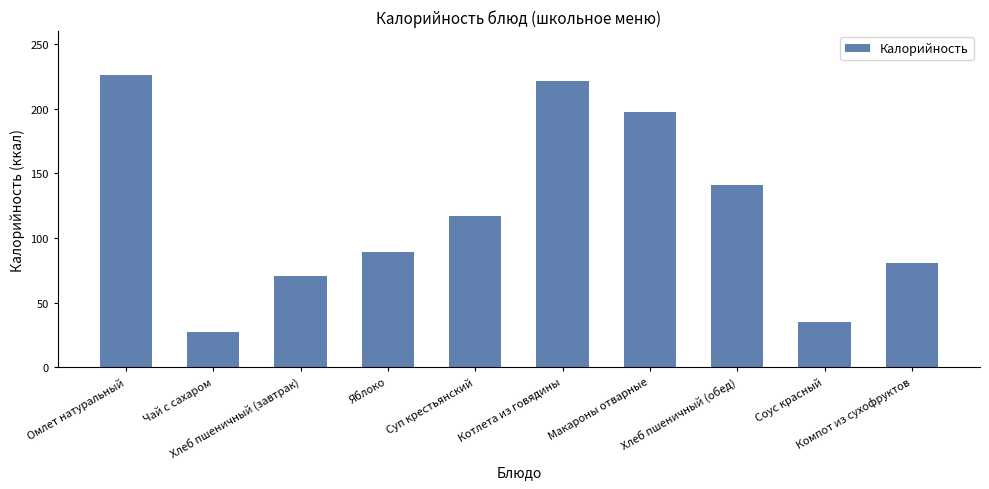

What is the sum of all values?

1204.3